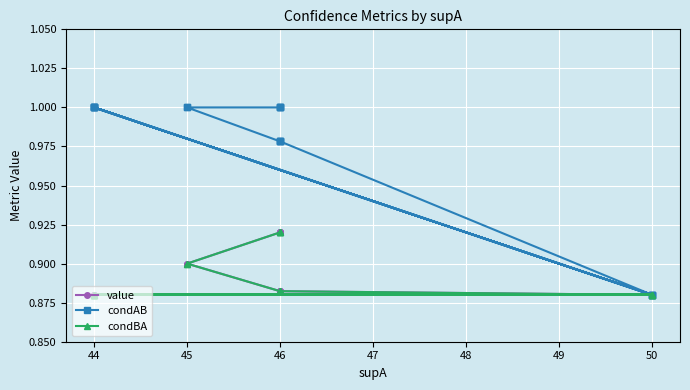

What are all the series names shown in the legend?

value, condAB, condBA